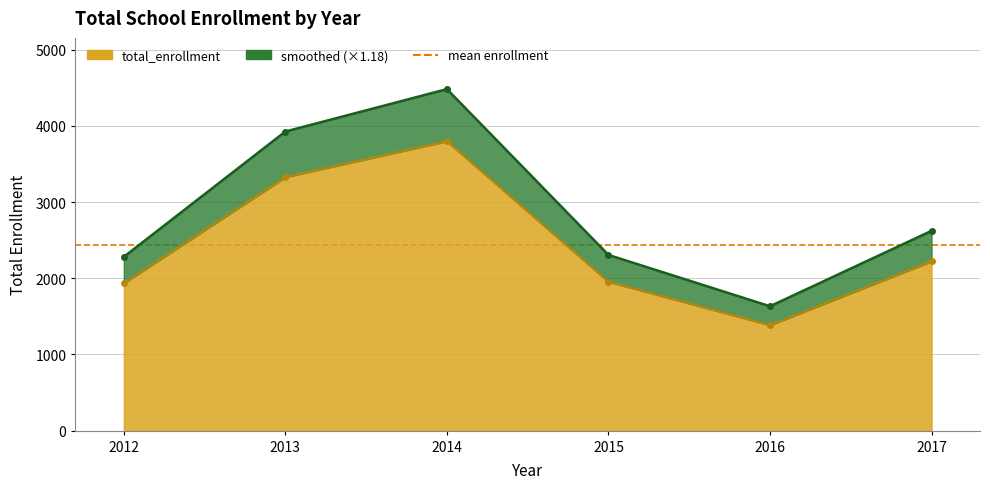

What is the difference between the maximum and minimum values in the year series?

5